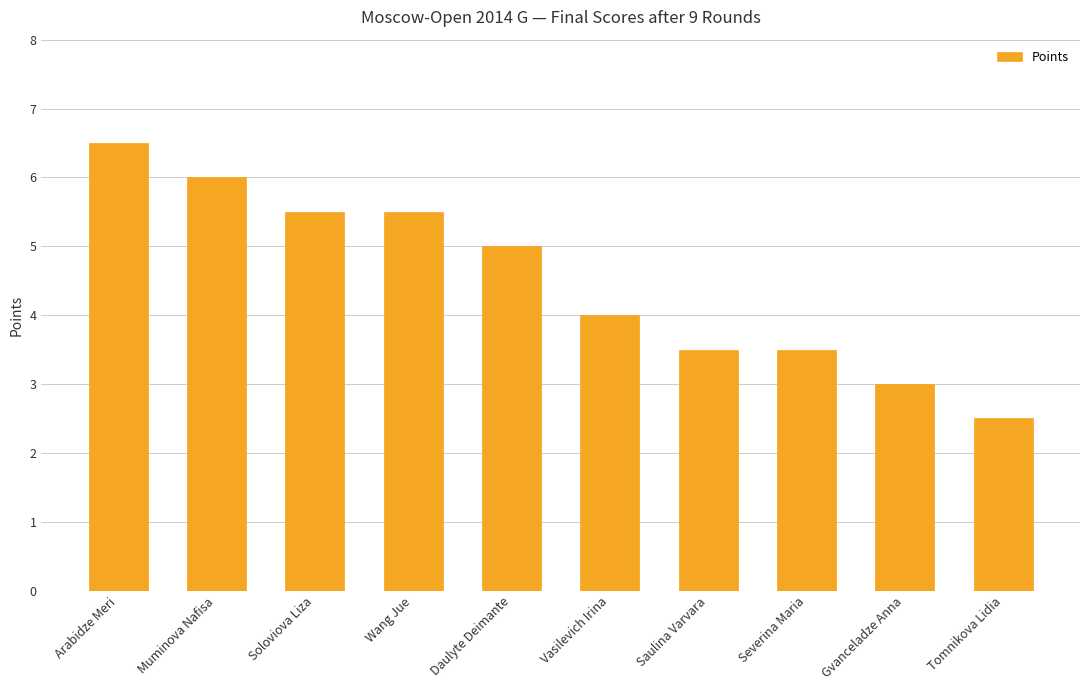

Which has a higher value, Severina Maria or Daulyte Deimante?

Daulyte Deimante